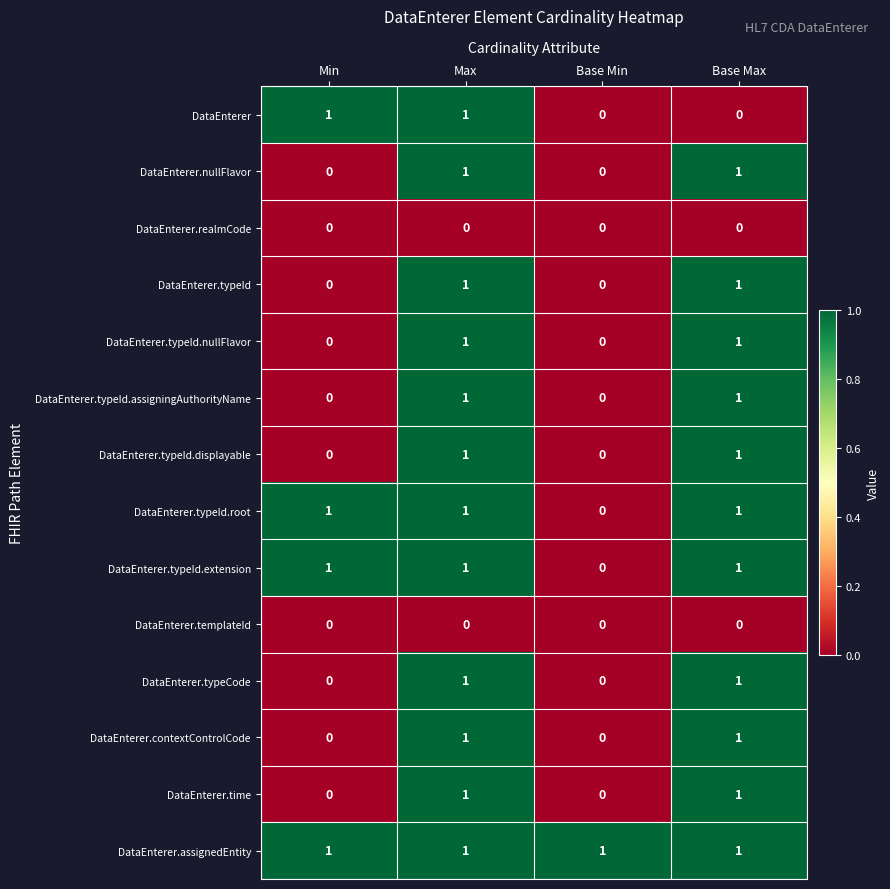

Which series has the largest total across all categories?

DataEnterer.assignedEntity